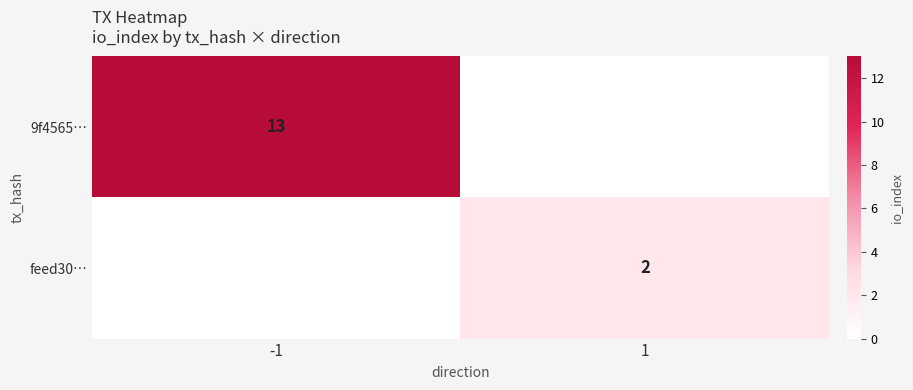

What is the spread (max minus min) of values at 1?

2